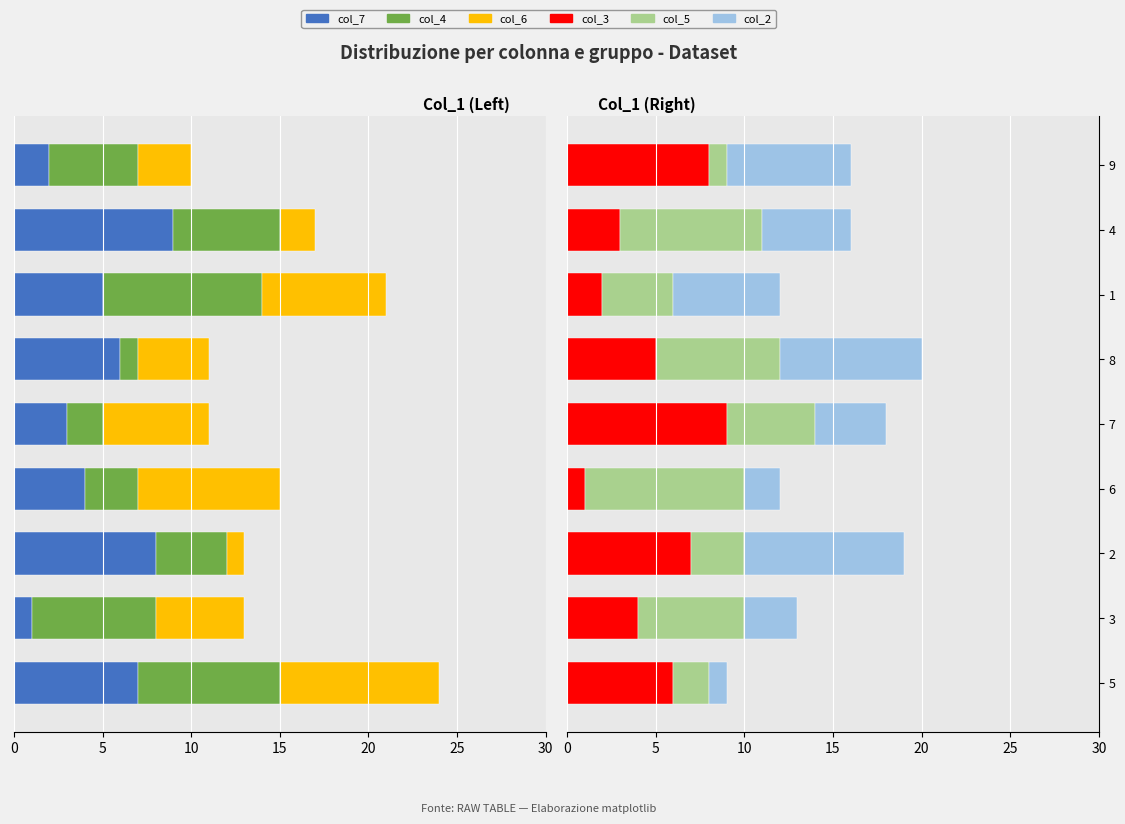

Reading right to left, extract all data points from this chart.

col_7: 2	9	5	6	3	4	8	1	7
col_4: 5	6	9	1	2	3	4	7	8
col_6: 3	2	7	4	6	8	1	5	9
col_3: 8	3	2	5	9	1	7	4	6
col_5: 1	8	4	7	5	9	3	6	2
col_2: 7	5	6	8	4	2	9	3	1